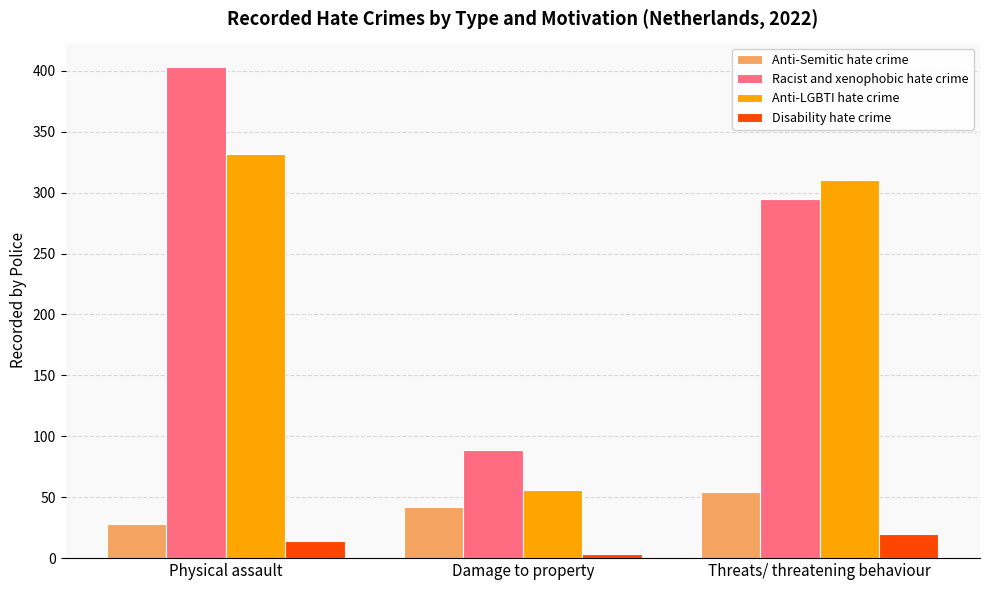

What is the difference between the second highest and minimum values in the Racist and xenophobic hate crime series?

206